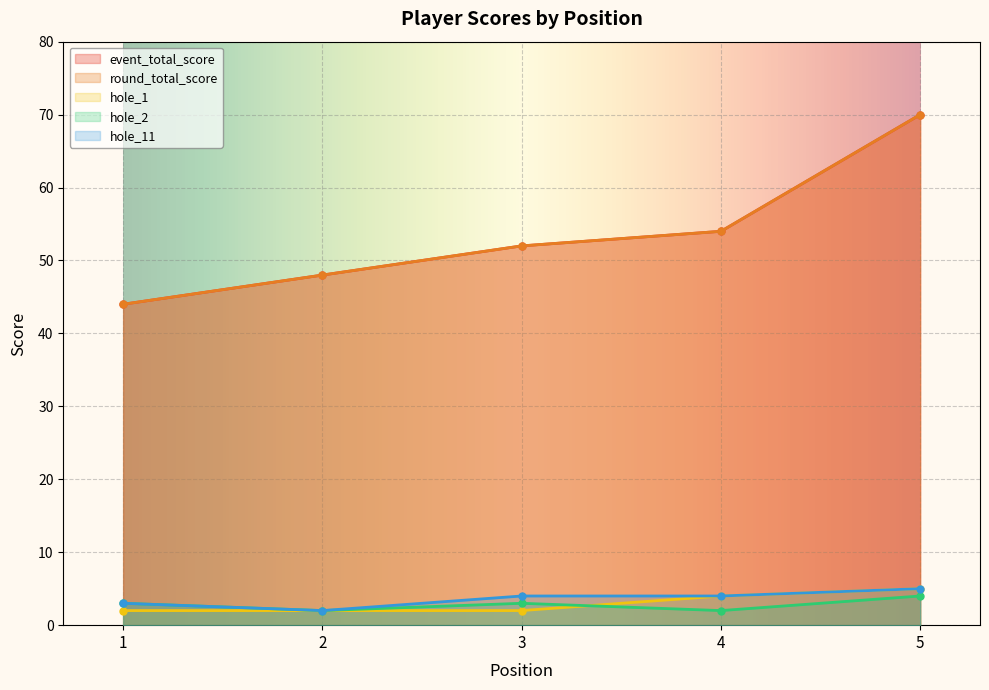

Reading left to right, list all the values displayed in this chart.

event_total_score: 44	48	52	54	70
round_total_score: 44	48	52	54	70
hole_1: 2	2	2	4	5
hole_2: 3	2	3	2	4
hole_11: 3	2	4	4	5